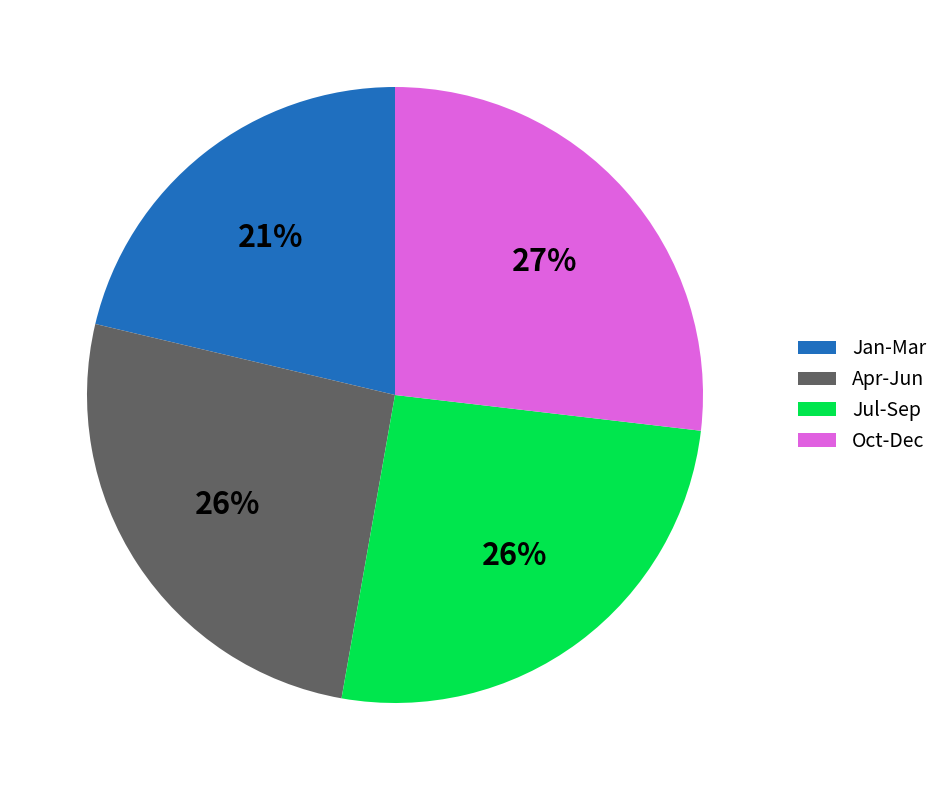

Which has a higher value, Oct-Dec or Jul-Sep?

Oct-Dec